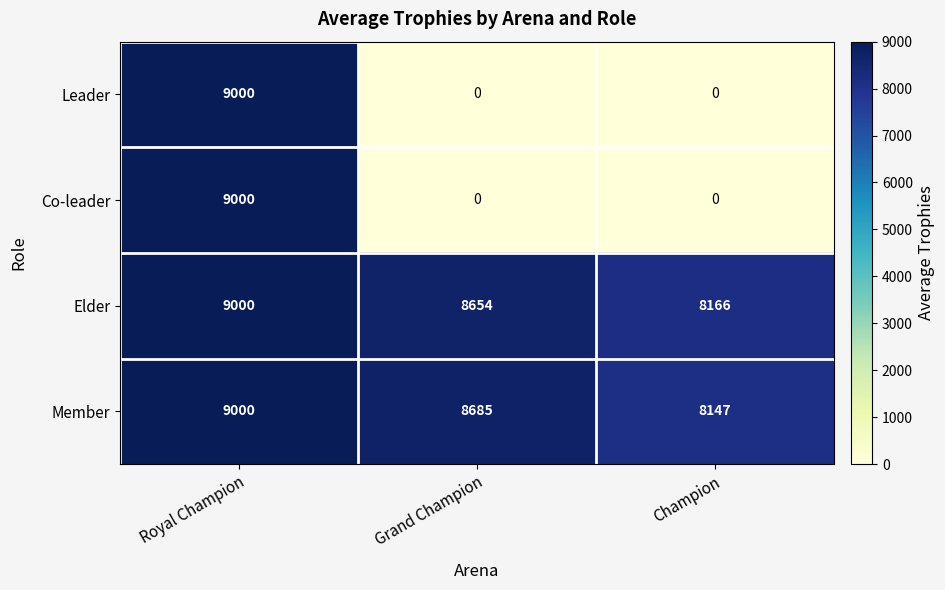

What is the spread (max minus min) of values at Grand Champion?

8685